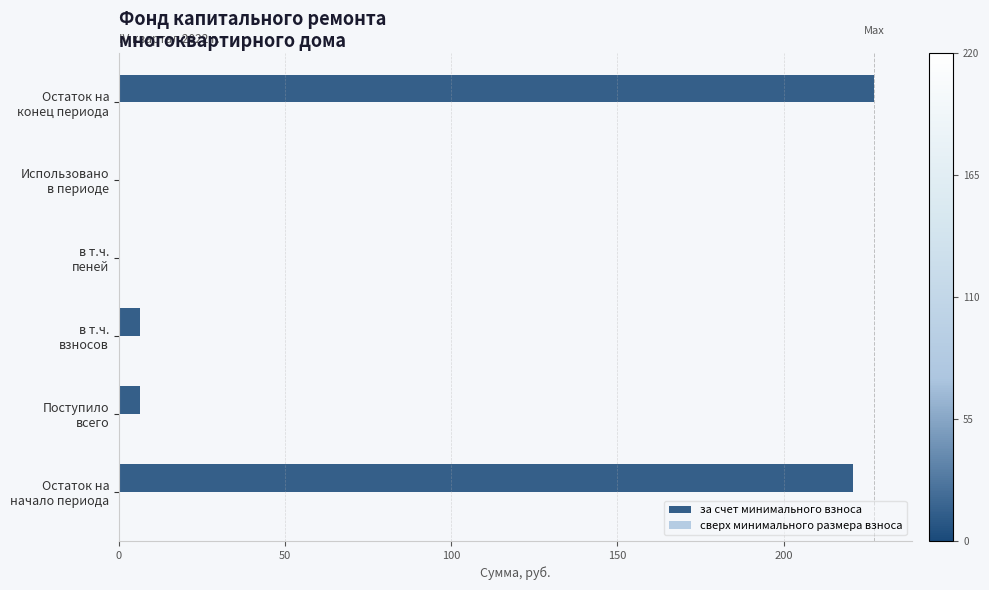

Are the bars grouped side by side (vs. stacked)?

No